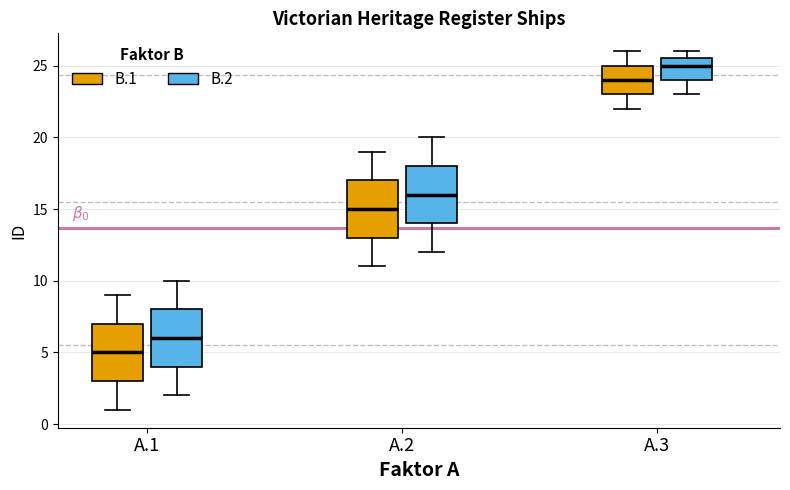

Reading left to right, transcribe this box plot: for each box, give where its median line is, the range the box spans, and where its two whiskers end, as read against the y-axis. The values are not printed on the chart, so give them approximately, as read against the axis.

A.1 (B.1): median 5.0, box 3.0 to 7.0, whiskers 1.0 to 9.0
A.1 (B.2): median 6.0, box 4.0 to 8.0, whiskers 2.0 to 10.0
A.2 (B.1): median 15.0, box 13.0 to 17.0, whiskers 11.0 to 19.0
A.2 (B.2): median 16.0, box 14.0 to 18.0, whiskers 12.0 to 20.0
A.3 (B.1): median 24.0, box 23.0 to 25.0, whiskers 22.0 to 26.0
A.3 (B.2): median 25.0, box 24.0 to 25.5, whiskers 23.0 to 26.0